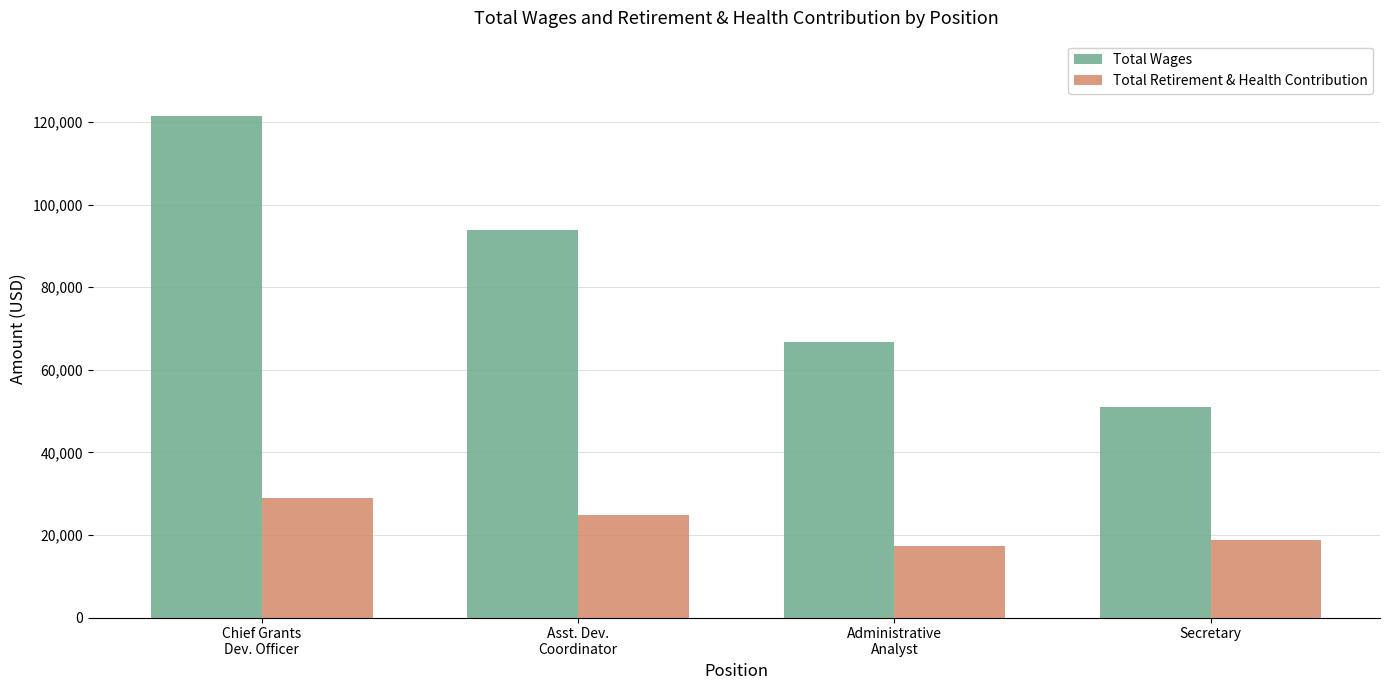

Where does the Total Retirement & Health Contribution series first go above 24937?

Chief Grants
Dev. Officer